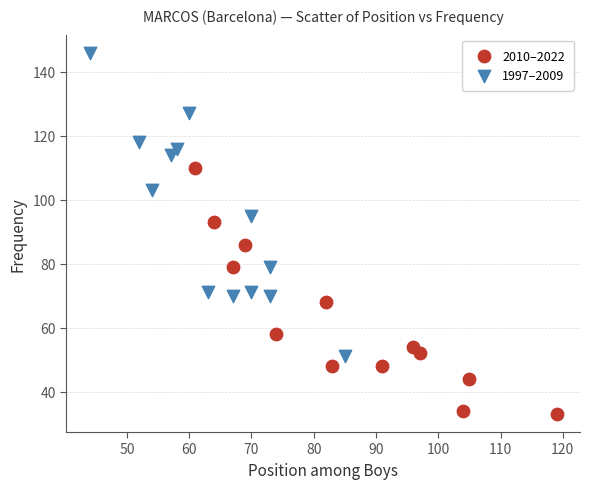

Which series reaches the maximum Y coordinate?

1997–2009